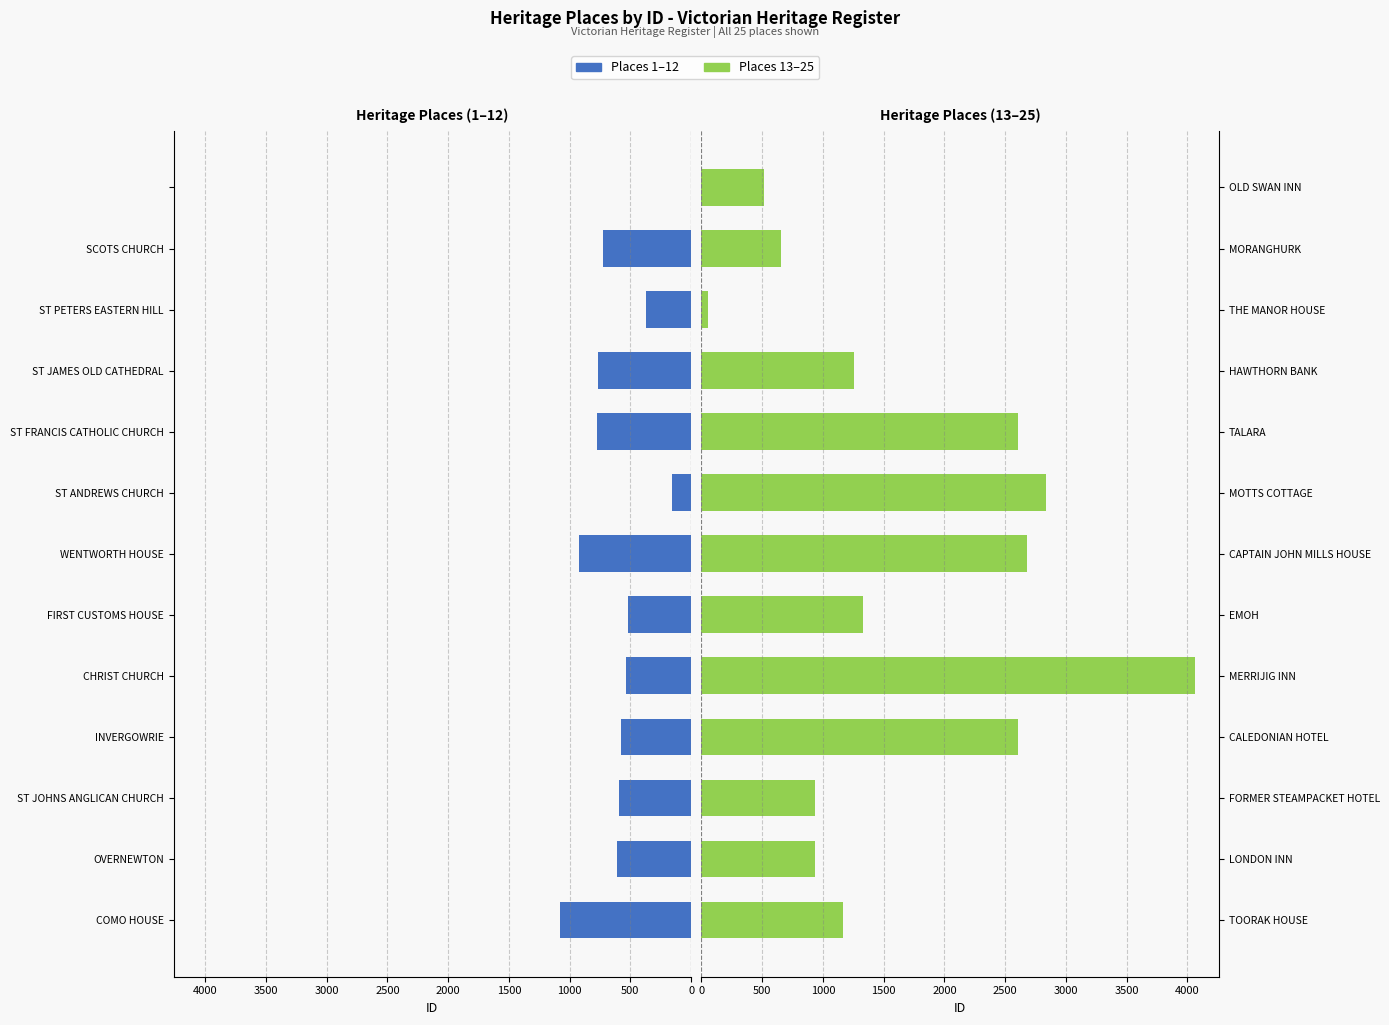

Are the bars grouped side by side (vs. stacked)?

Yes